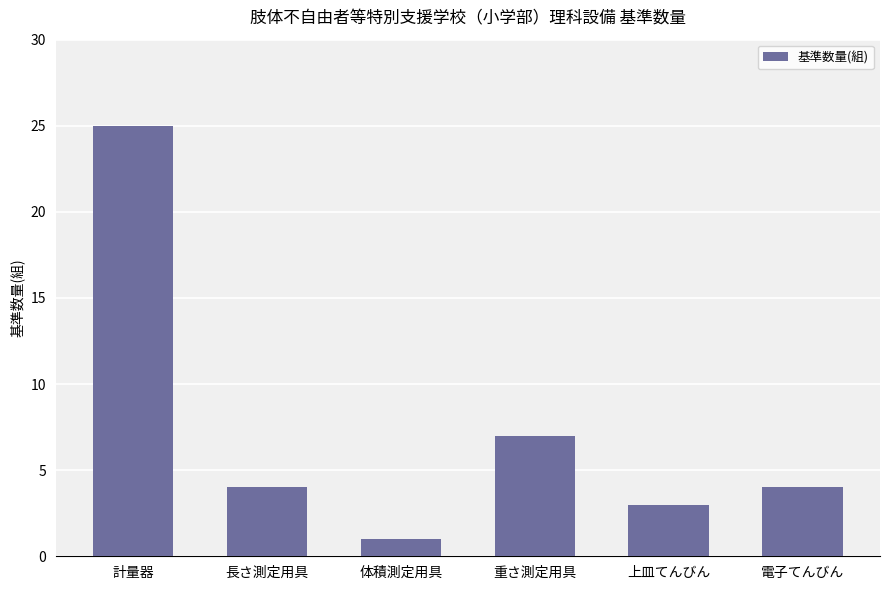

Which has a higher value, 長さ測定用具 or 計量器?

計量器